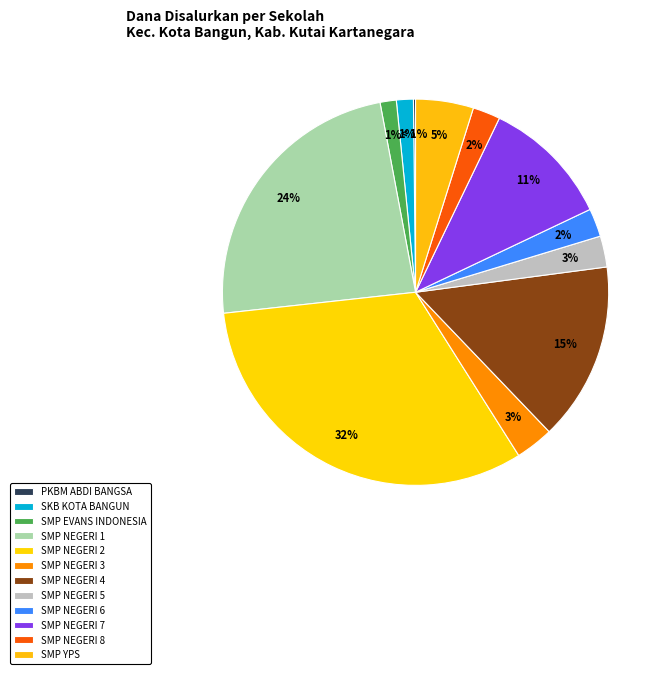

The SMP YPS slice represents 5% of the pie. True or false?

True